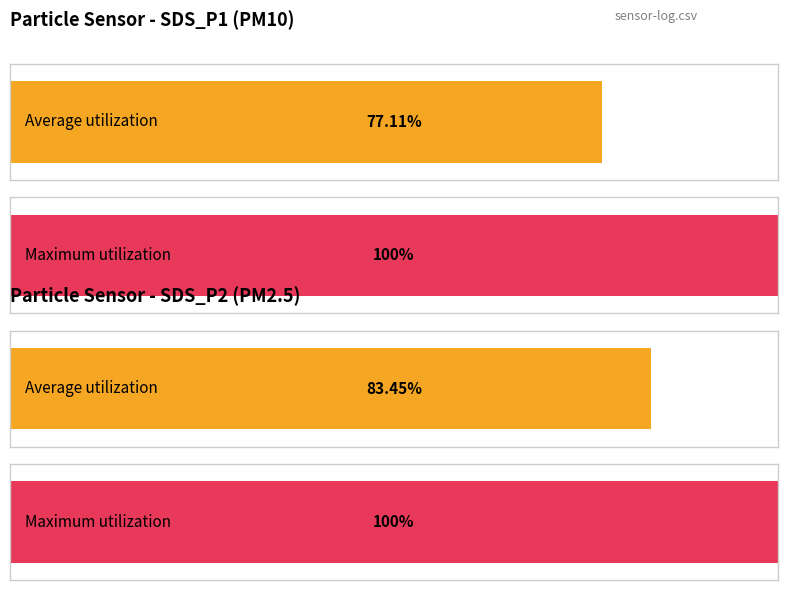

True or false: Average utilization has a value of 1.2 at SDS_P2.

False